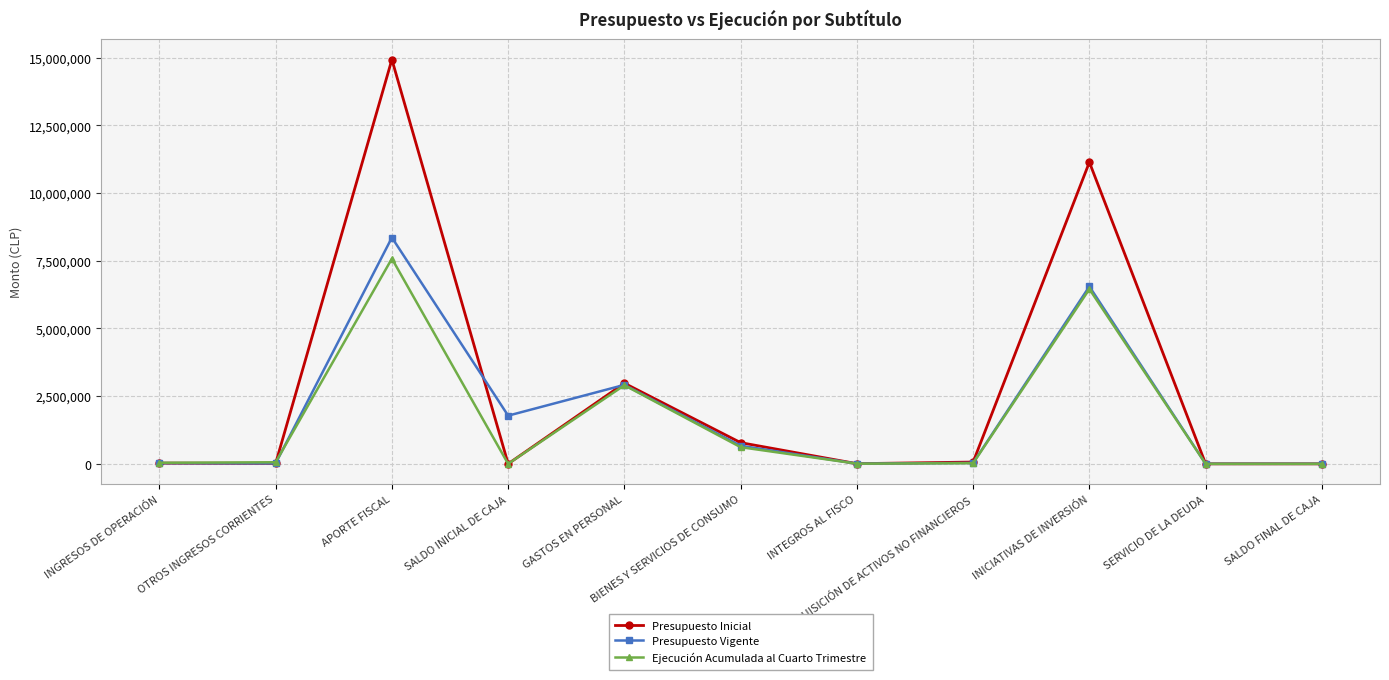

Count the number of categories in the chart.

11